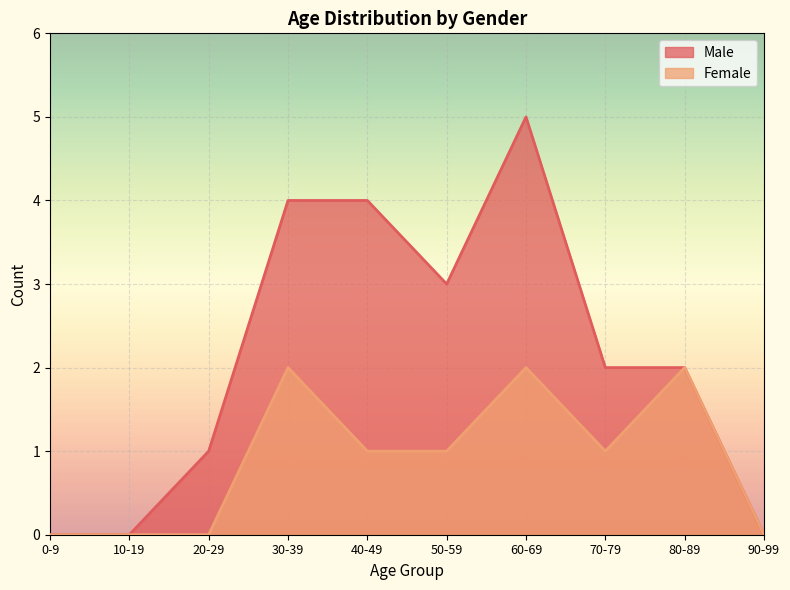

What is the label of the 4th point from the left?

30-39